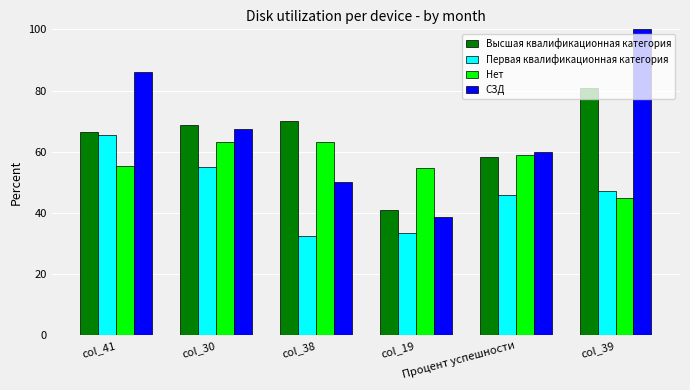

What is the sum of all СЗД values?

402.1